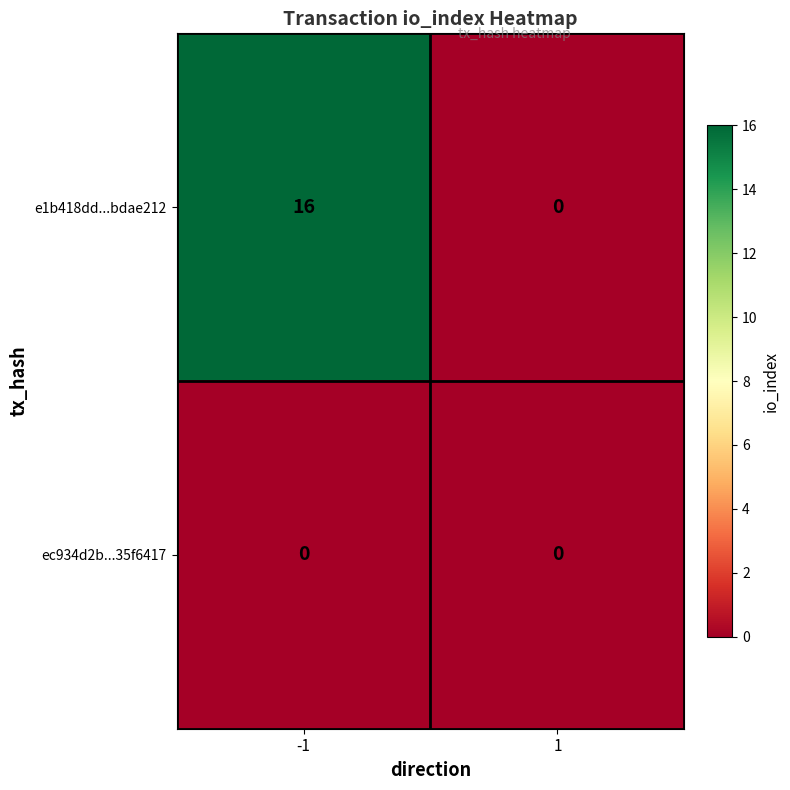

What is the approximate value of e1b418dd...bdae212 at -1?

16